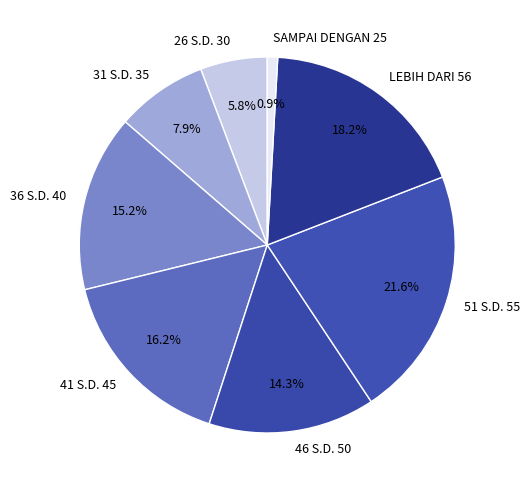

Combined, do 41 S.D. 45 and 36 S.D. 40 account for over 50%?

No